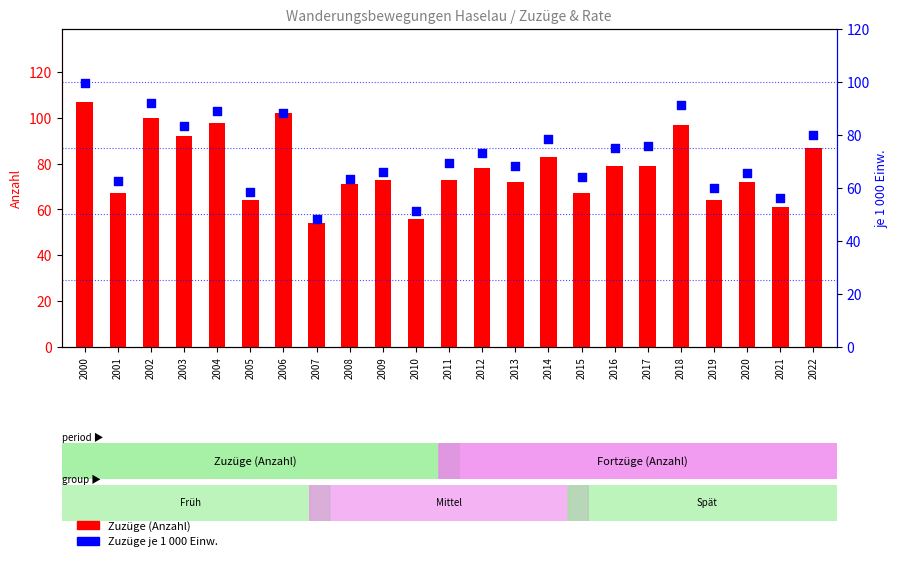

Is the value of Zuzüge je 1 000 Einw. at 2016 greater than the value of Zuzüge (Anzahl) at 2008?

Yes